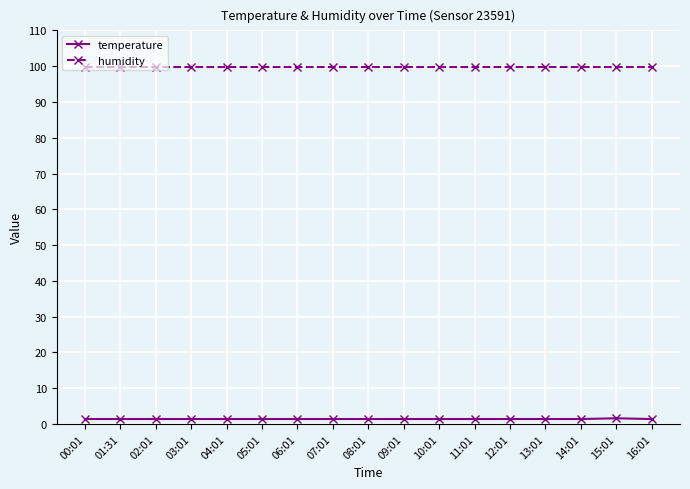

What is the total value across all series at 07:01?

101.3